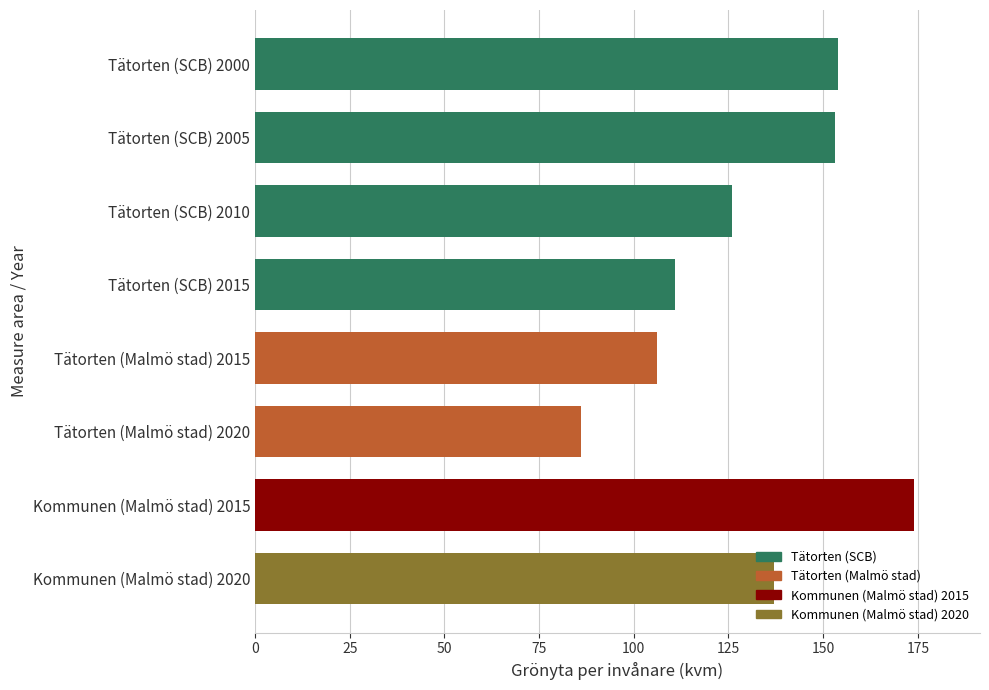

How many data points are less than 137?

4